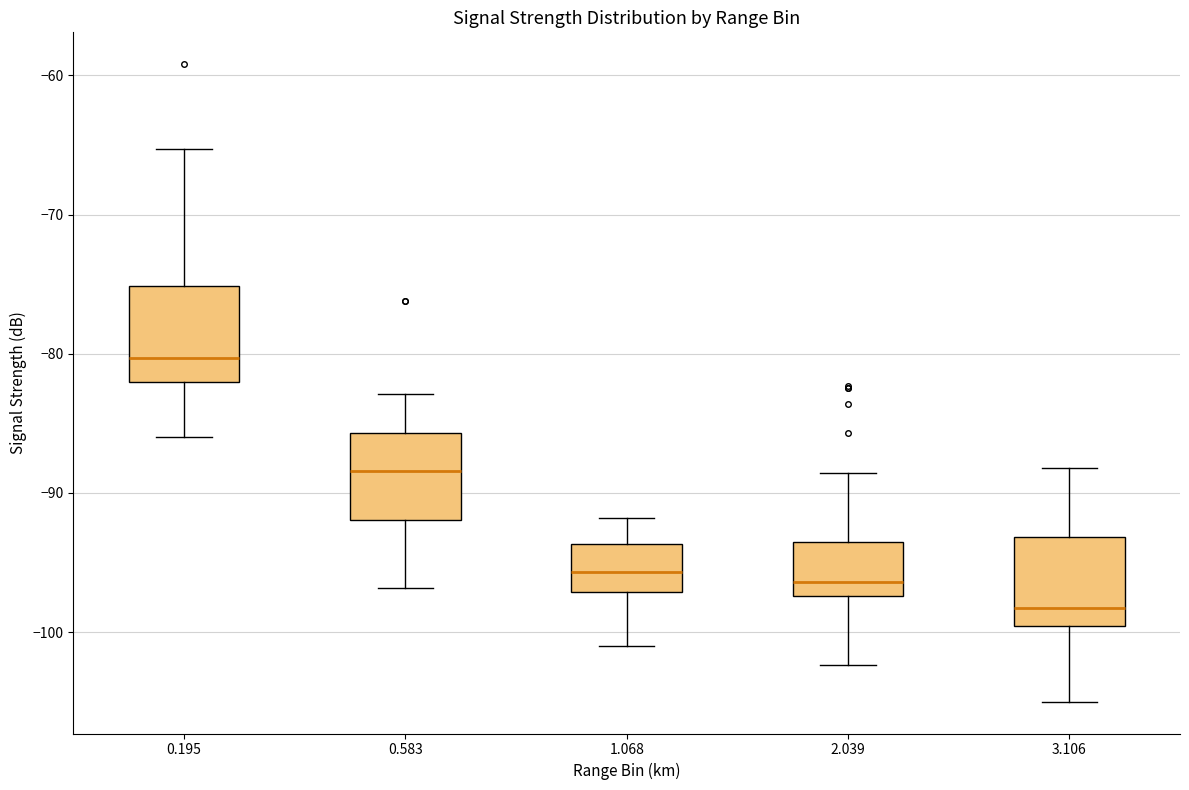

Where does the median line of the box at x = 0.583 sit on the y-axis? The values are not printed on the chart, so give them approximately, as read against the axis.

-88